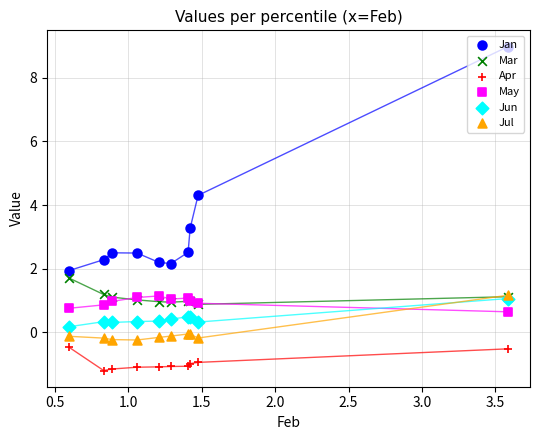

Which series has the widest spread of Y values?

Jan